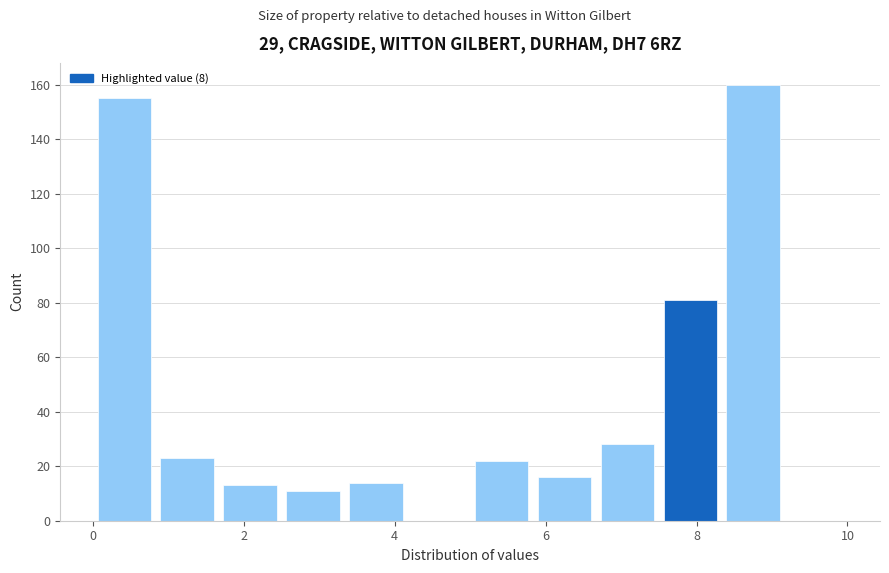

Which range on the x-axis has the tallest bar?

8.4 to 9.2